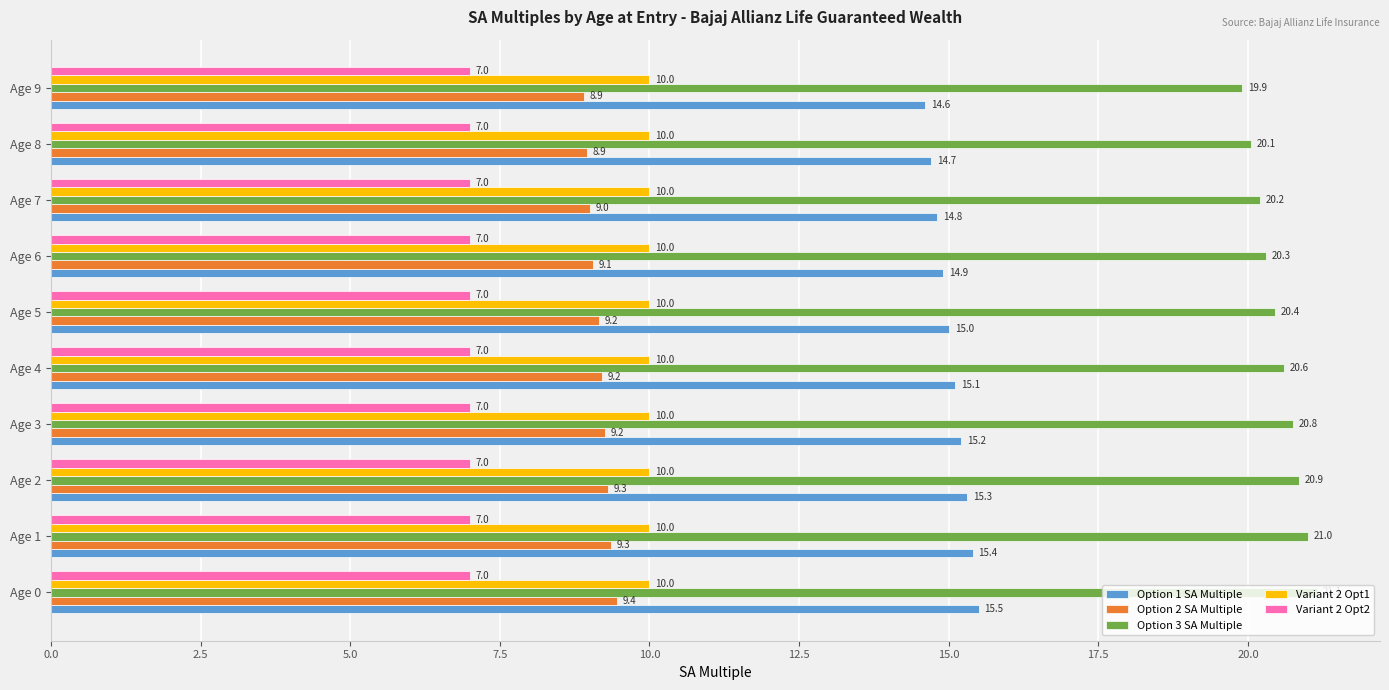

Which series has the largest range (max minus min)?

Option 3 SA Multiple